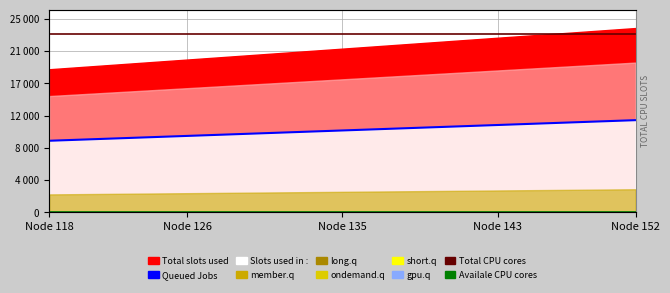

Which category has the lowest value across all series?

Node 118